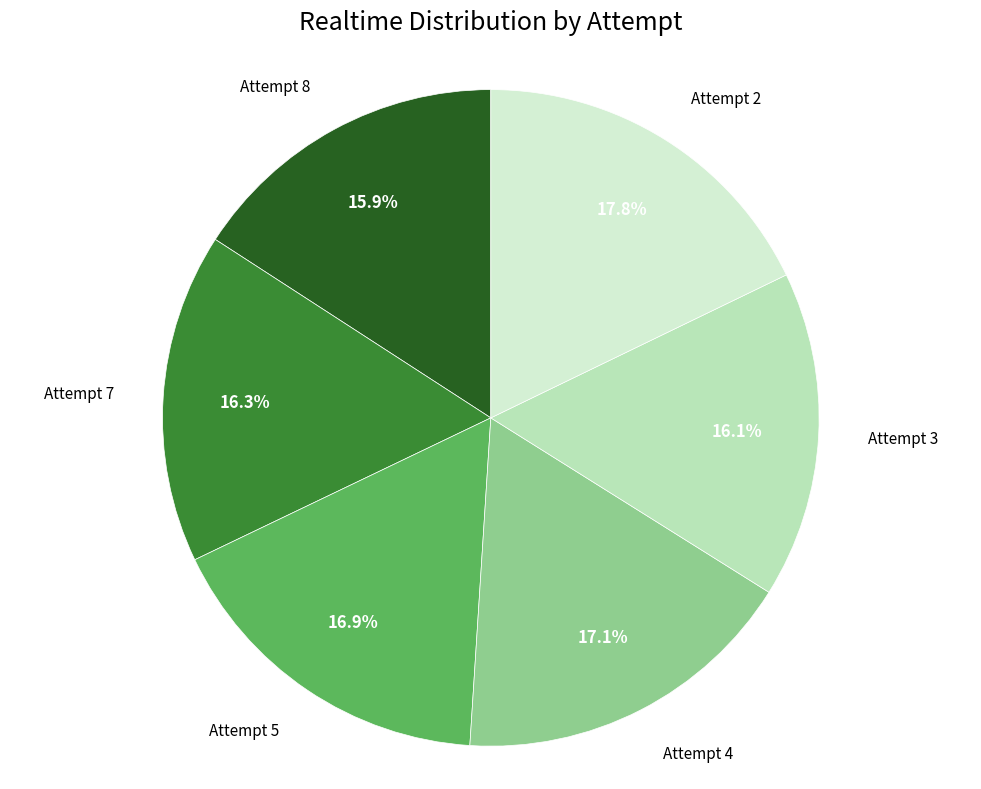

Does any single category account for the majority?

No